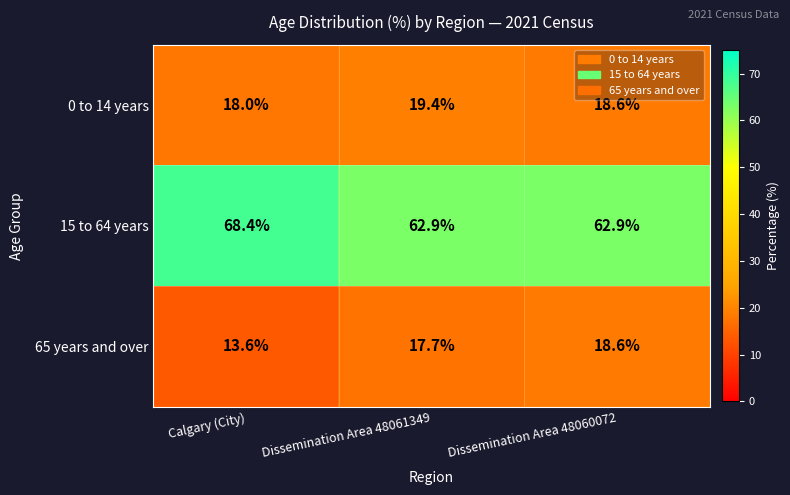

Is it true that 0 to 14 years equals 18.0 at Calgary (City)?

True